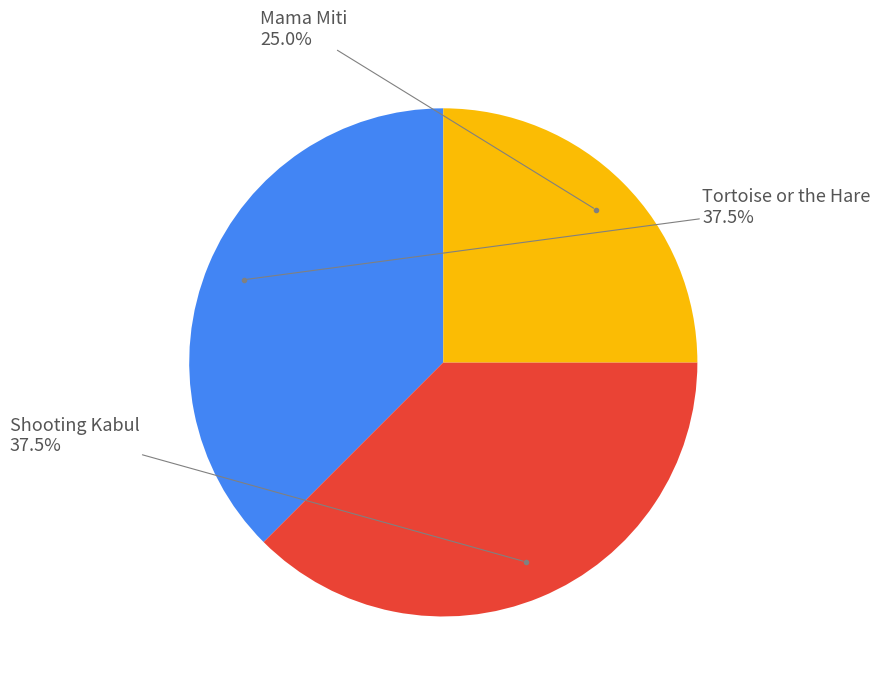

Count the number of slices in the pie.

3